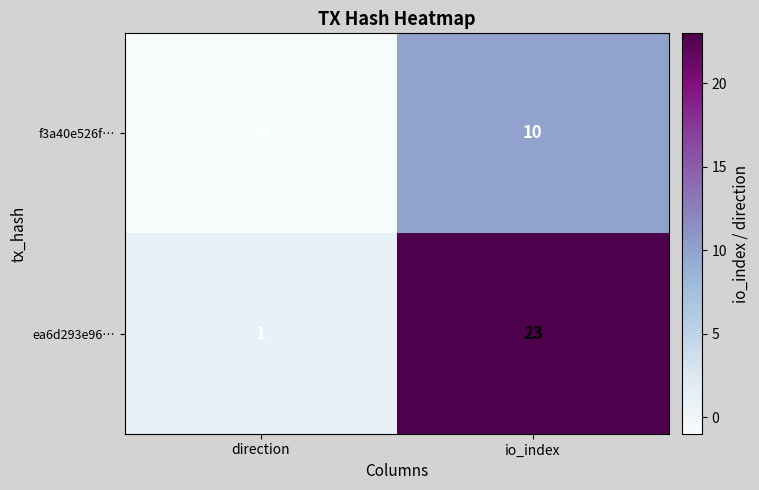

Is it true that ea6d293e96… equals 32 at io_index?

False